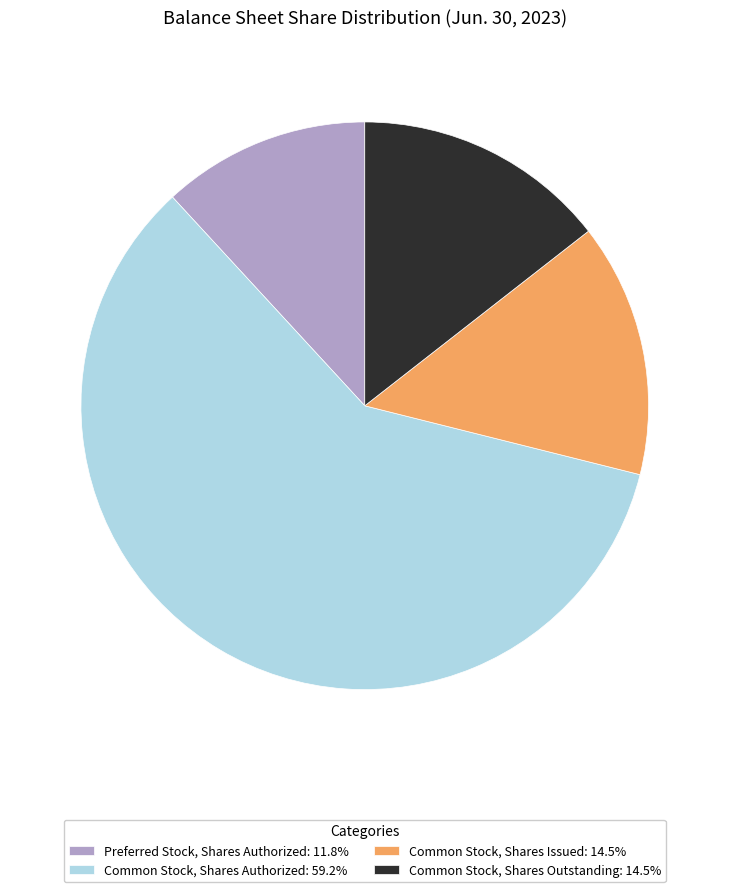

Is there any slice that represents more than half of the pie?

Yes